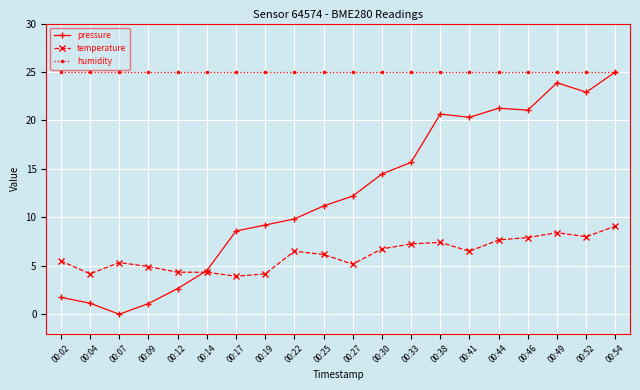

The value of pressure at 00:07 is 8.8. True or false?

False